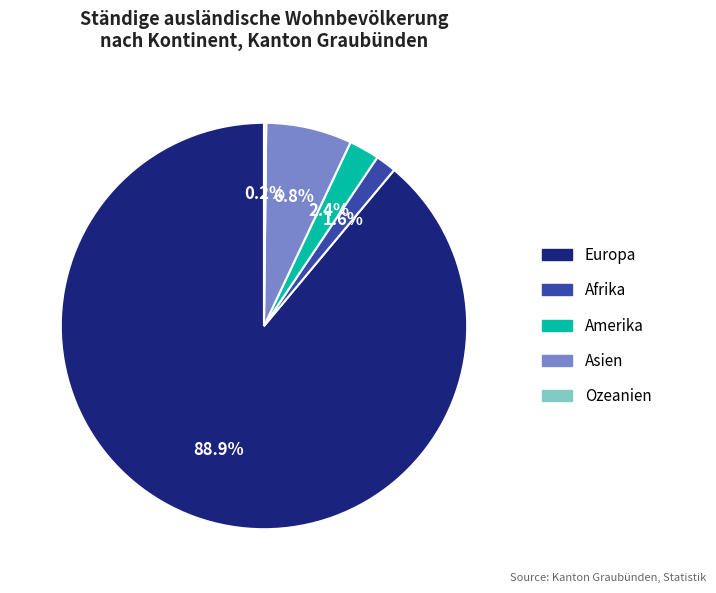

To the nearest percent, what percentage of the pie is Amerika?

2%